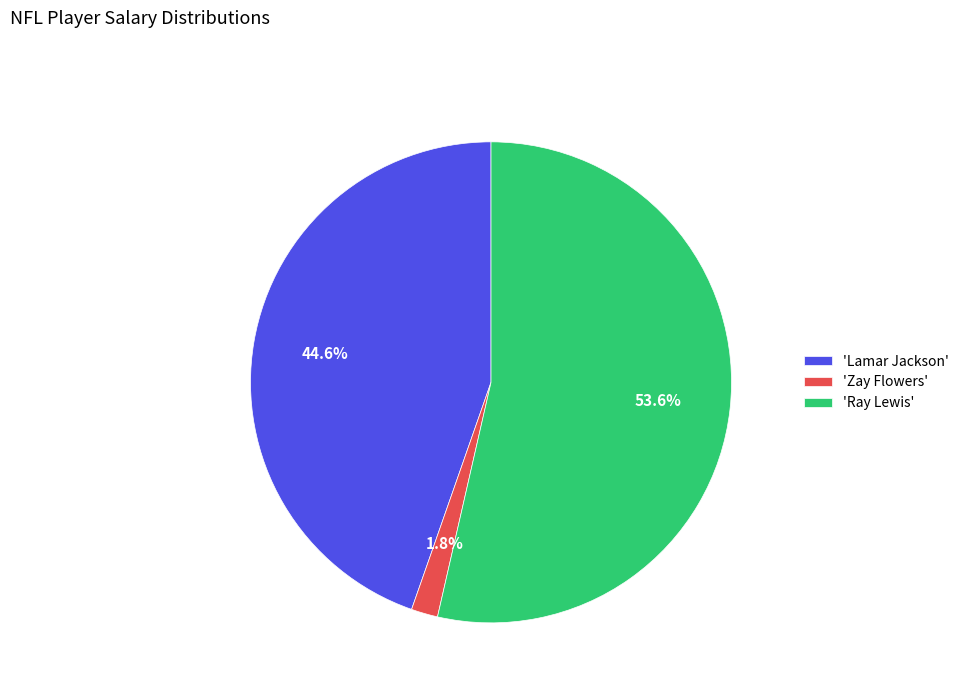

Which category has the biggest portion of the pie?

'Ray Lewis'